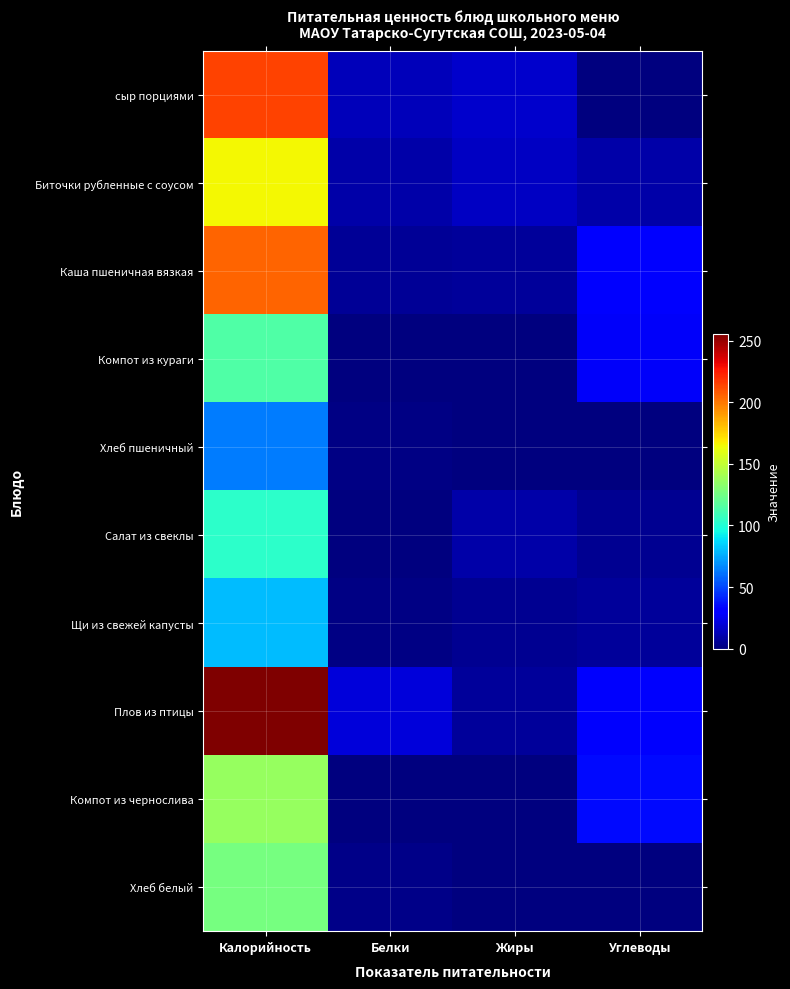

Which series has the largest range (max minus min)?

Плов из птицы